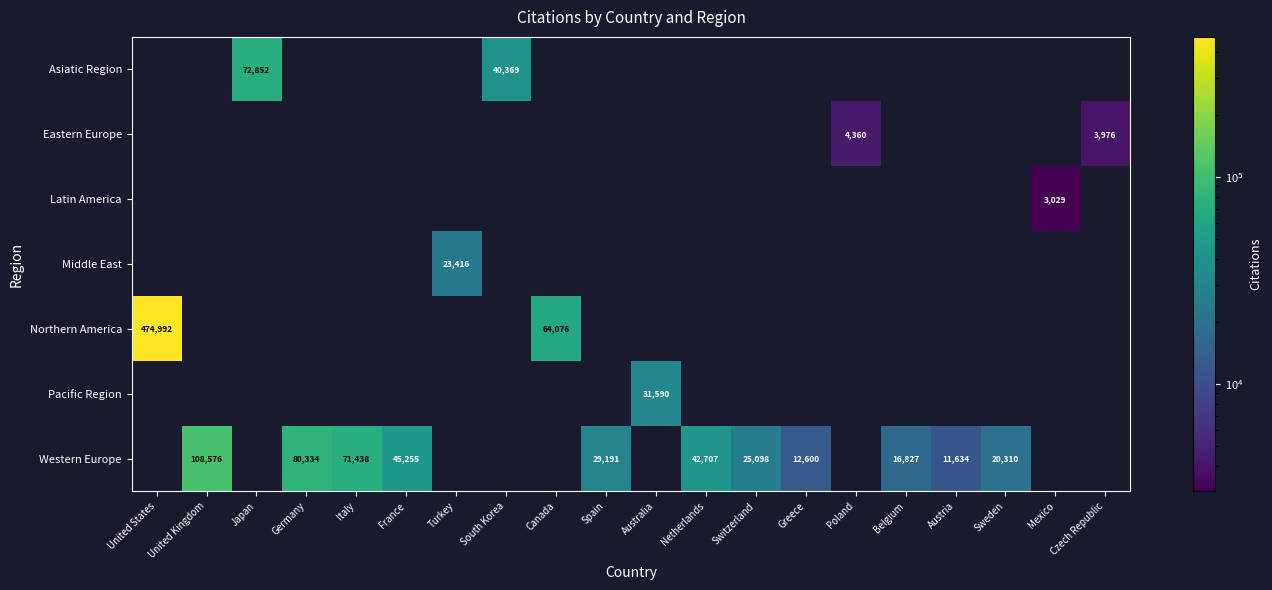

The value of Western Europe at France is 31341. True or false?

False